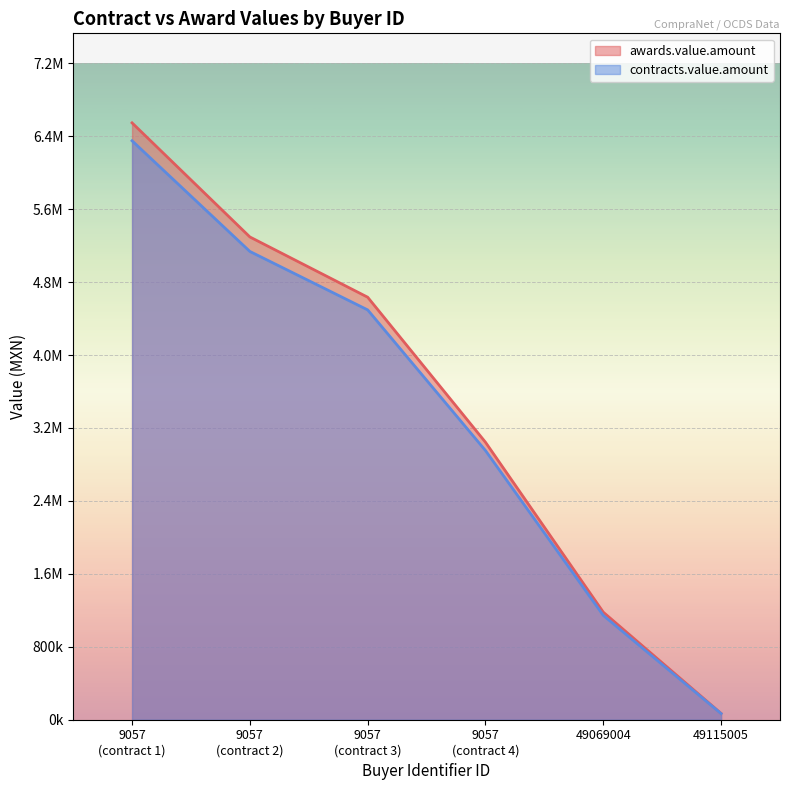

At 49069004, list the series in order from largest to smallest.

awards.value.amount, contracts.value.amount